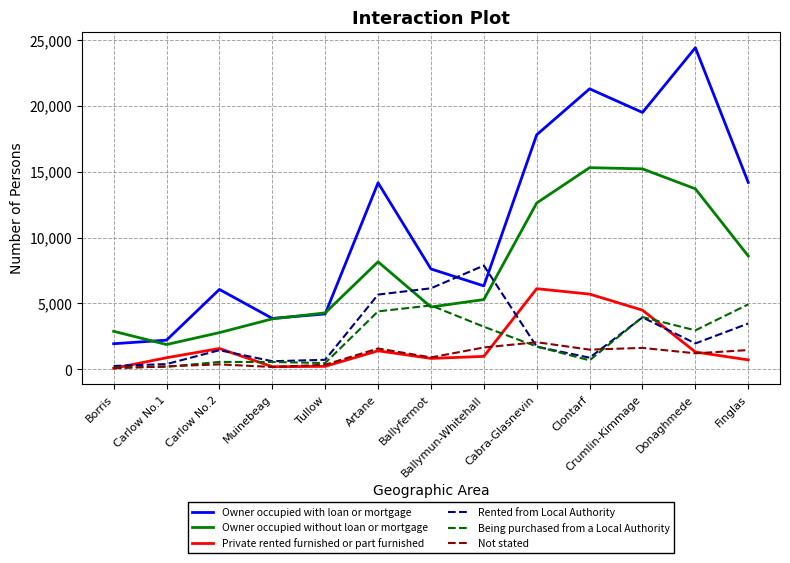

True or false: Not stated and Owner occupied with loan or mortgage cross at least once.

False